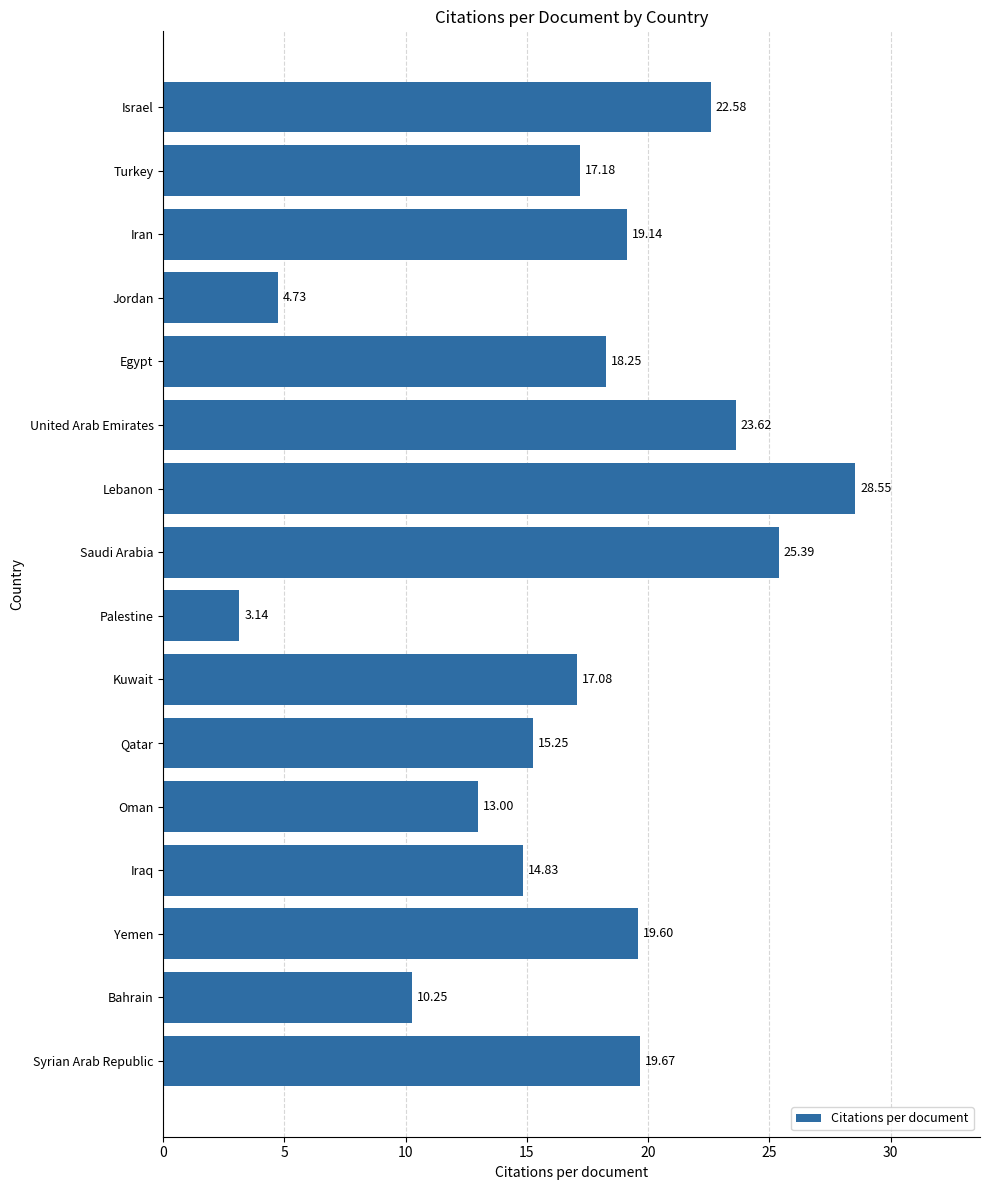

What is the average value?

17.0